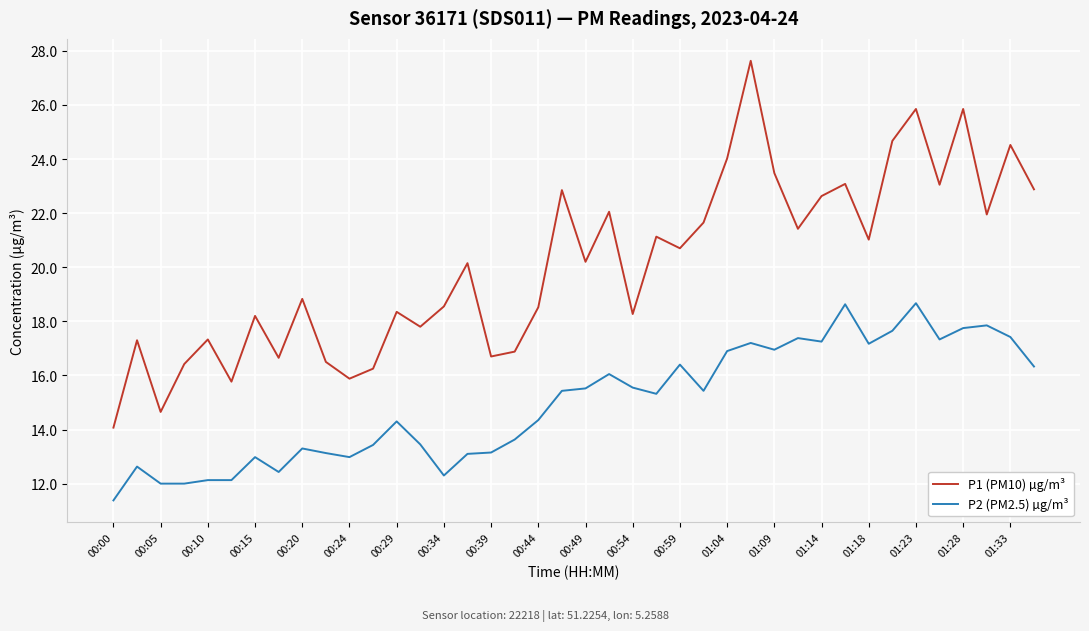

What are all the series names shown in the legend?

P1 (PM10) µg/m³, P2 (PM2.5) µg/m³